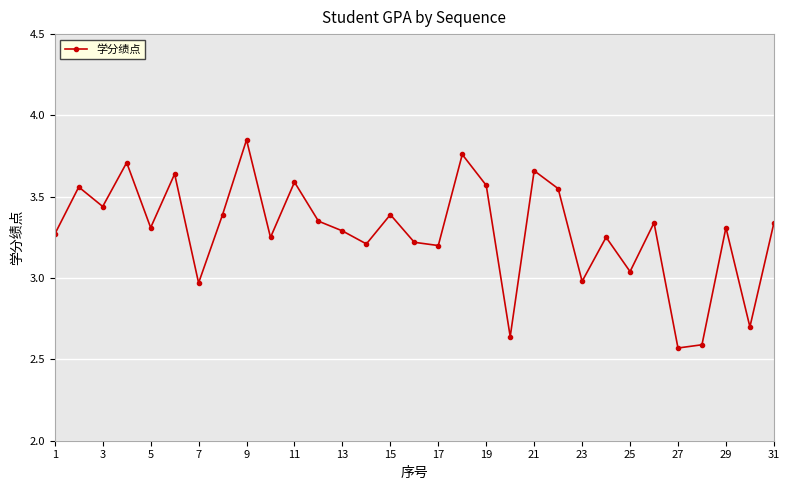

How many values are below 3?

6